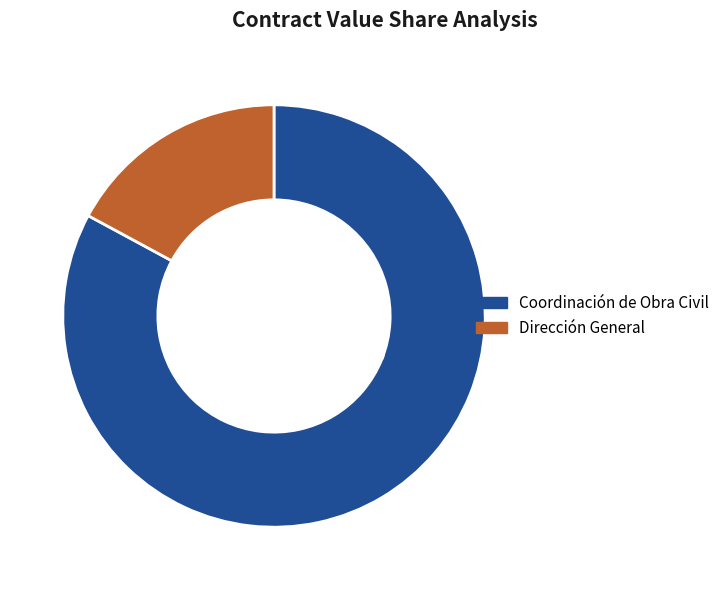

Is there a majority slice in this chart?

Yes